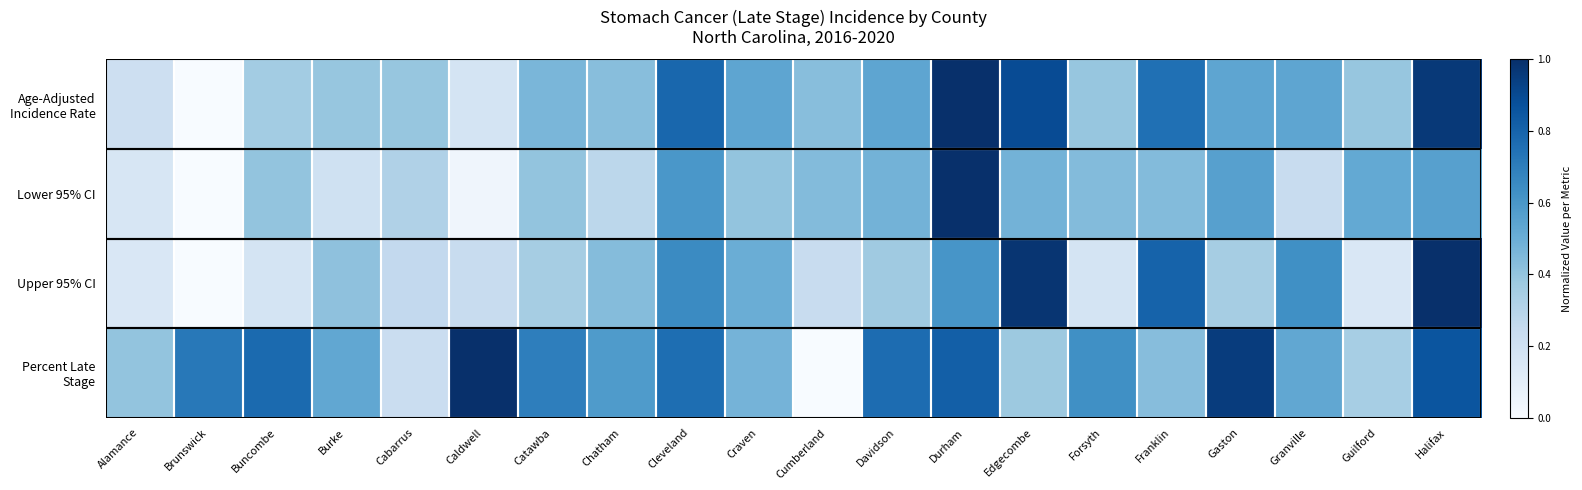

Which series changed the most between Cabarrus and Durham?

Lower 95% CI